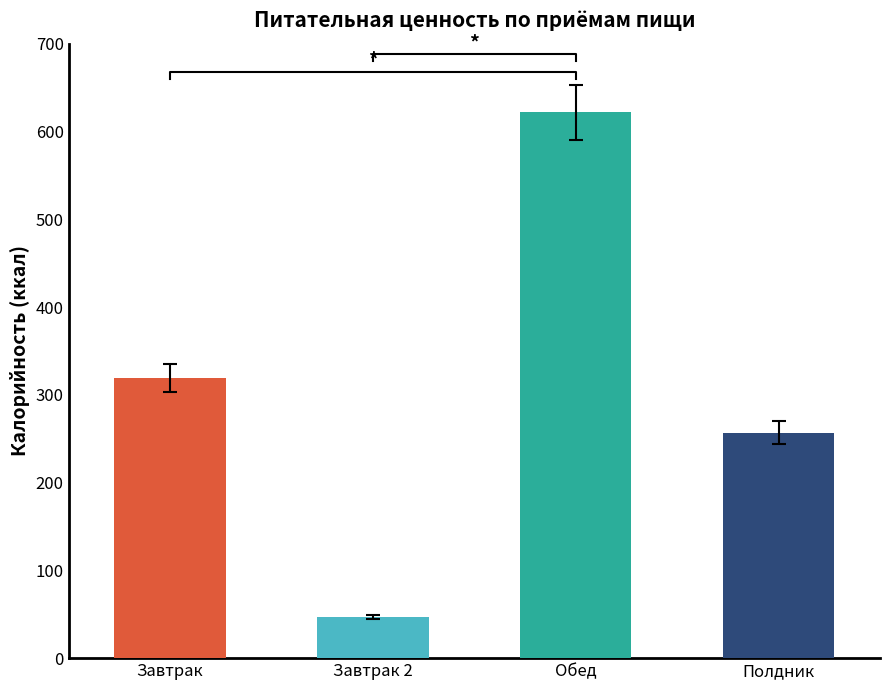

Does the chart contain any negative values?

No